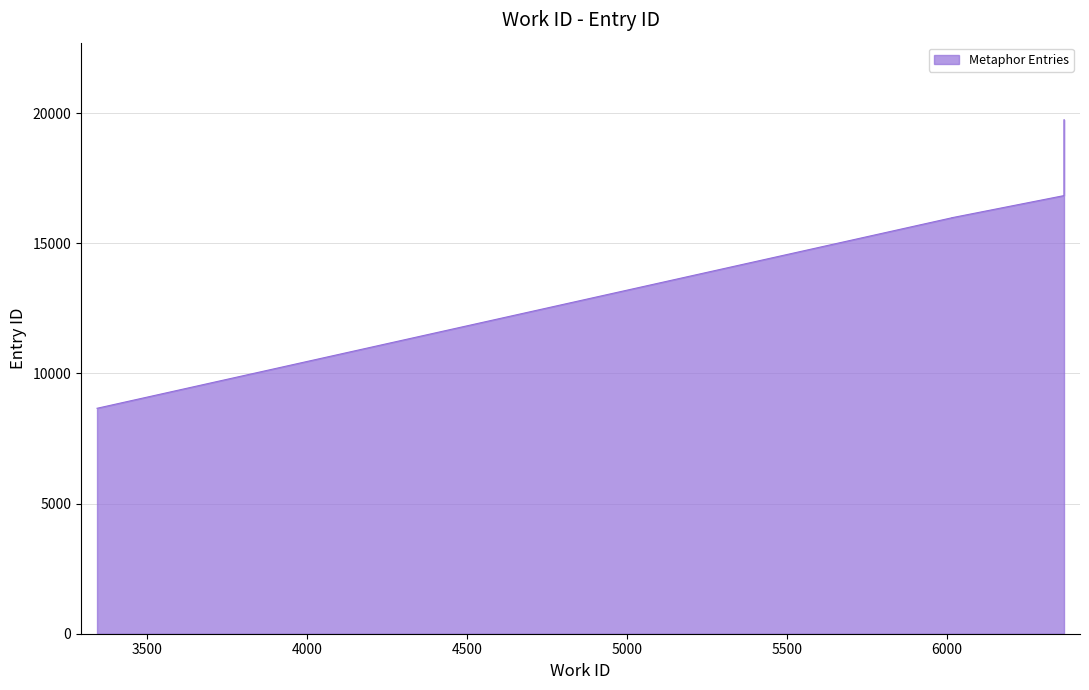

Reading left to right, what are all the values shown in this chart?

8661	15978	15979	15982	15983	16832	19745